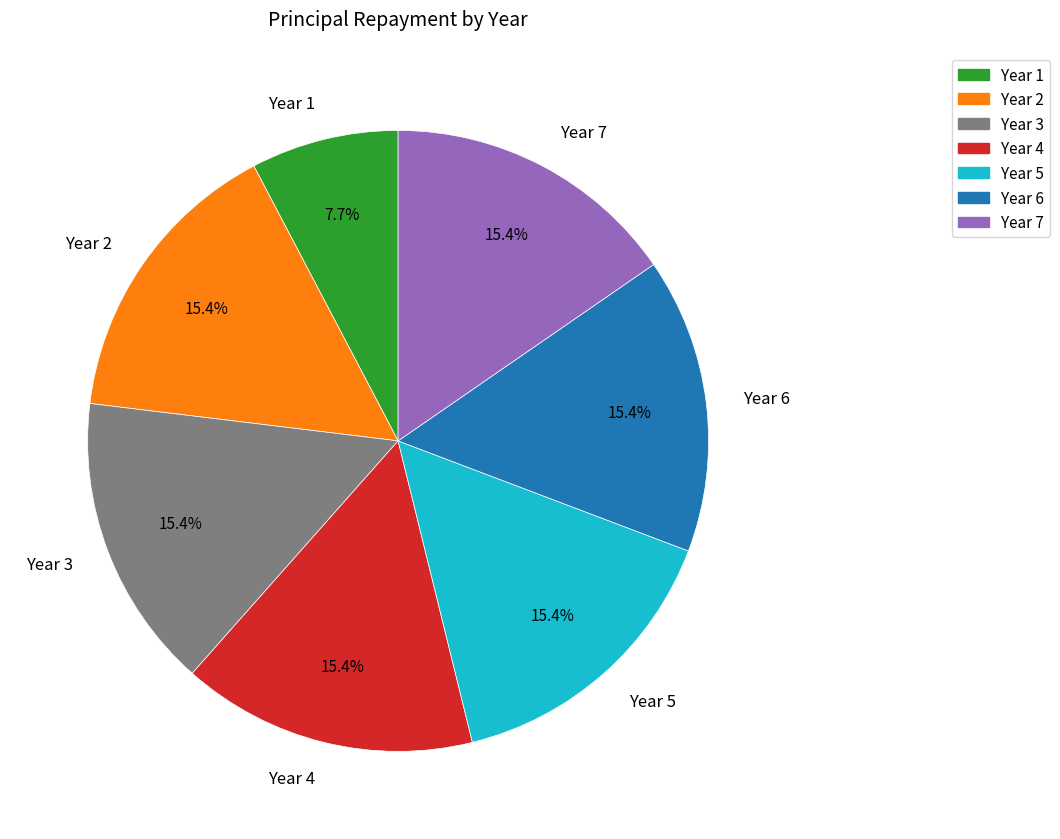

Is it true that Year 5 is 15% of the pie?

True